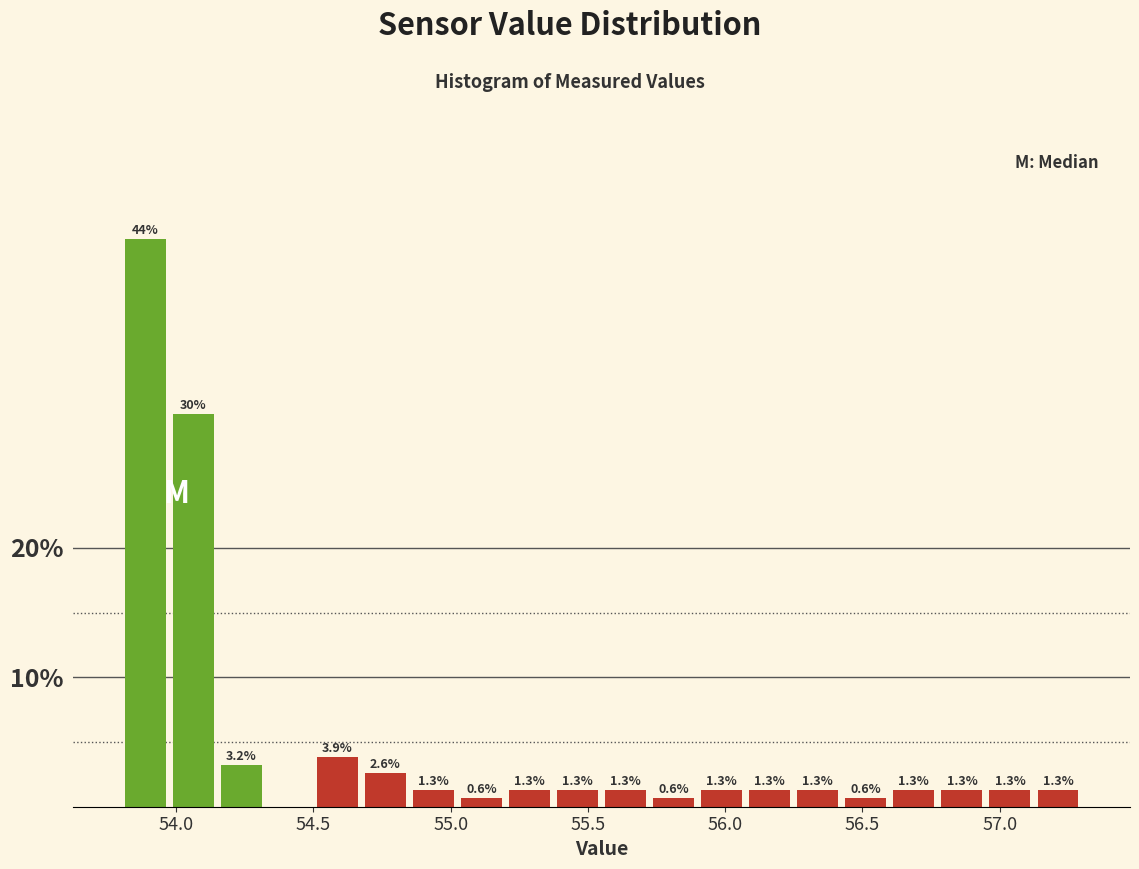

Read against the x-axis, roughly where is the centre of the tallest bar?

53.90